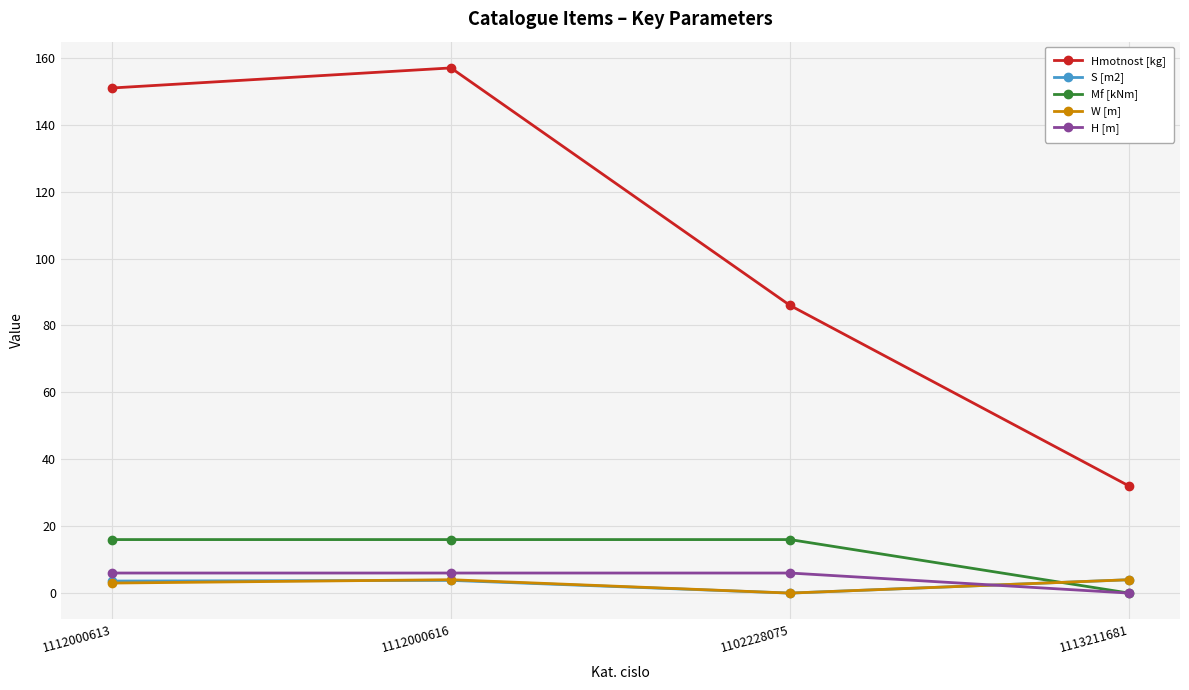

Which series has the widest spread of values?

Hmotnost [kg]